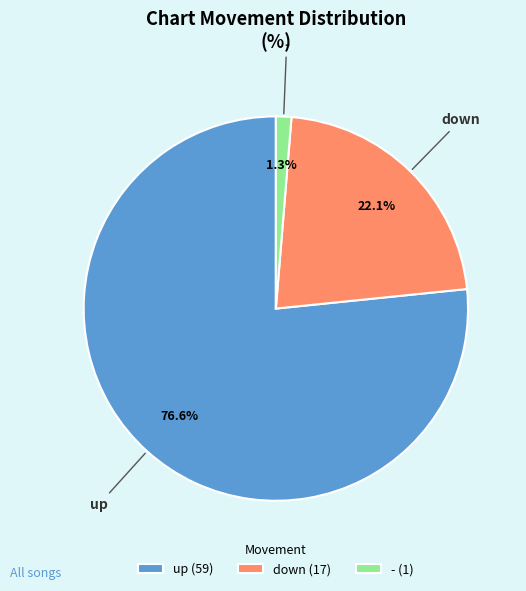

Is it true that up is 71% of the pie?

False